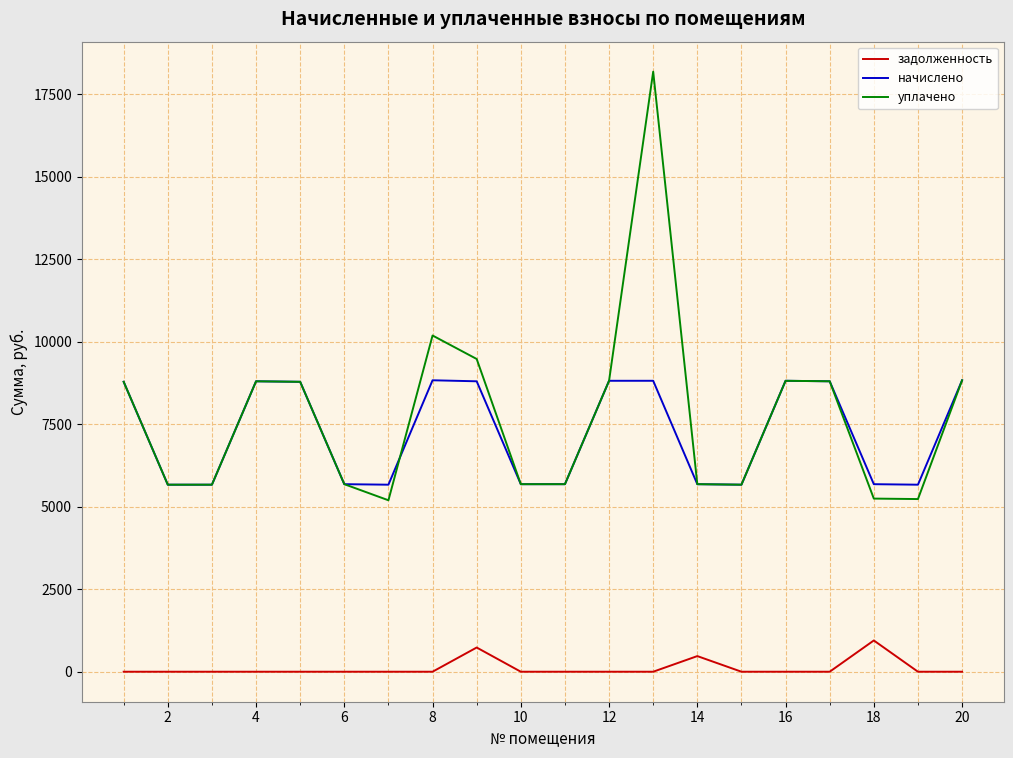

True or false: задолженность and начислено intersect in this chart.

False